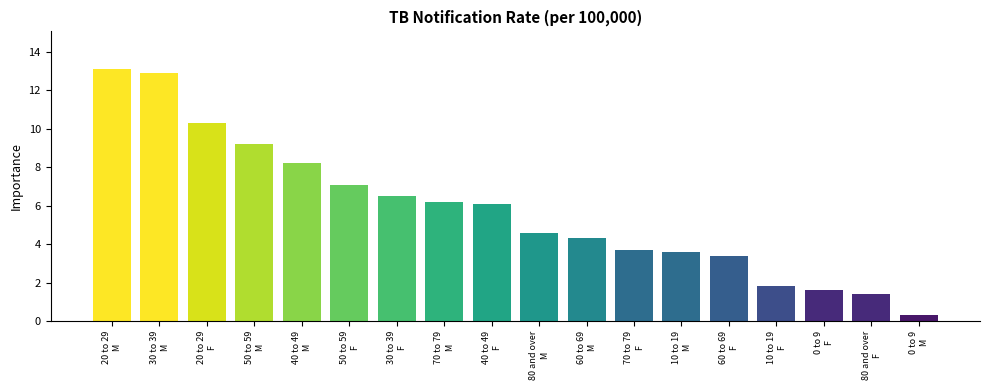

Is it true that the value at 70 to 79
F is 3.7?

True